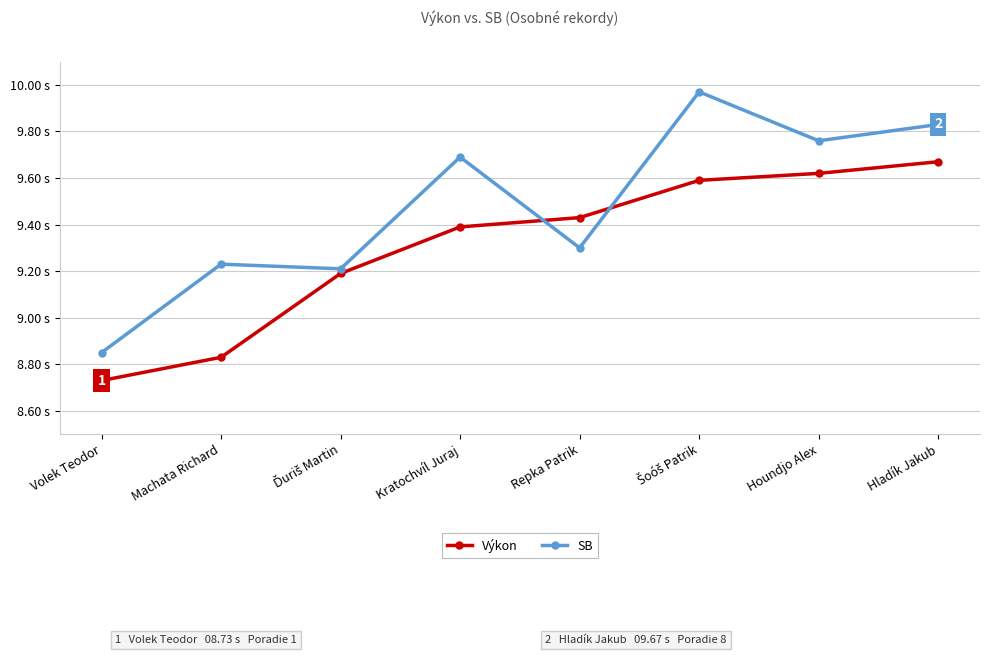

What are all the series names shown in the legend?

Výkon, SB